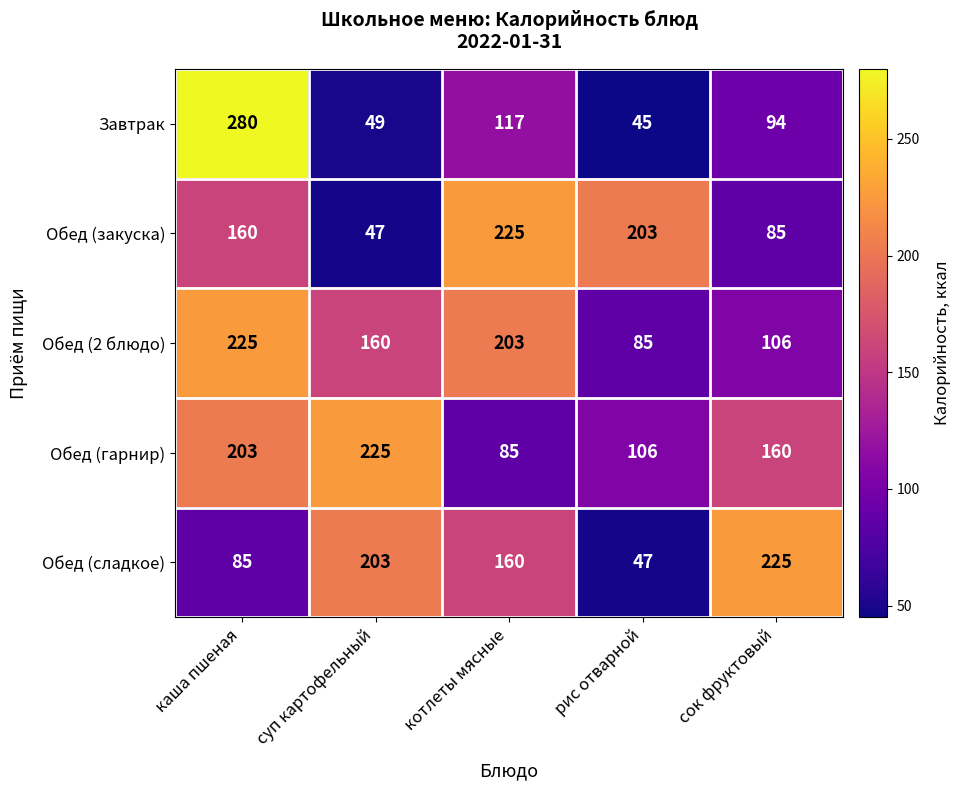

How many categories are shown in the chart?

5